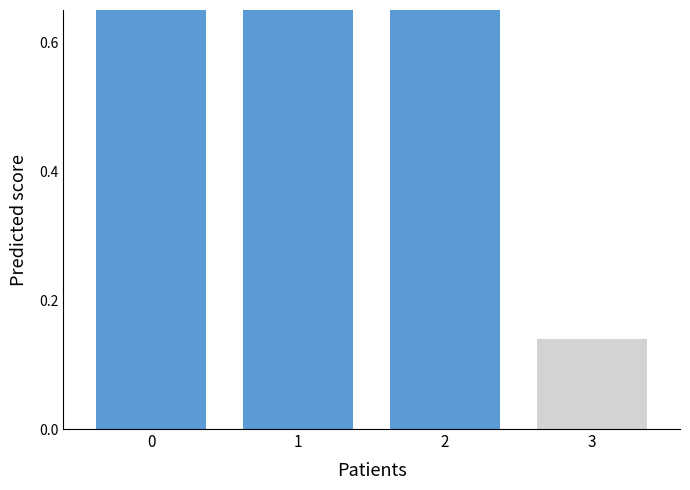

What is the change in value from 0 to 1?

-0.1